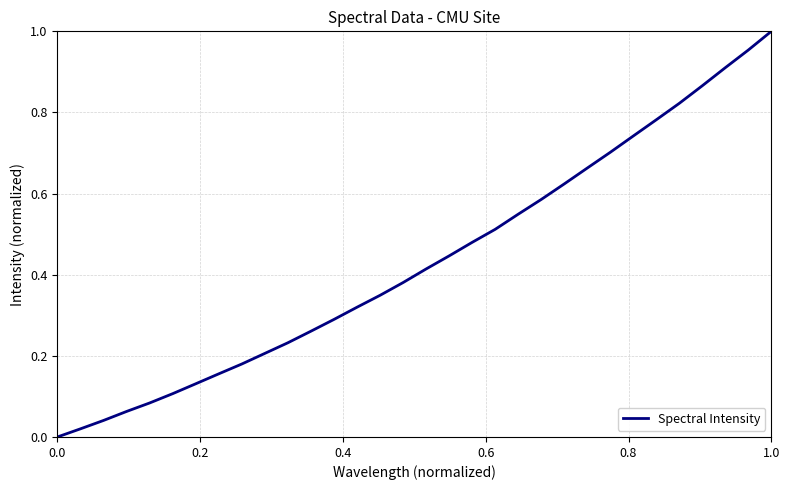

Reading left to right, extract all data points from this chart.

0.0	0.0	0.0	0.1	0.1	0.1	0.1	0.2	0.2	0.2	0.2	0.3	0.3	0.3	0.3	0.4	0.4	0.4	0.5	0.5	0.5	0.6	0.6	0.7	0.7	0.7	0.8	0.8	0.9	0.9	1.0	1.0